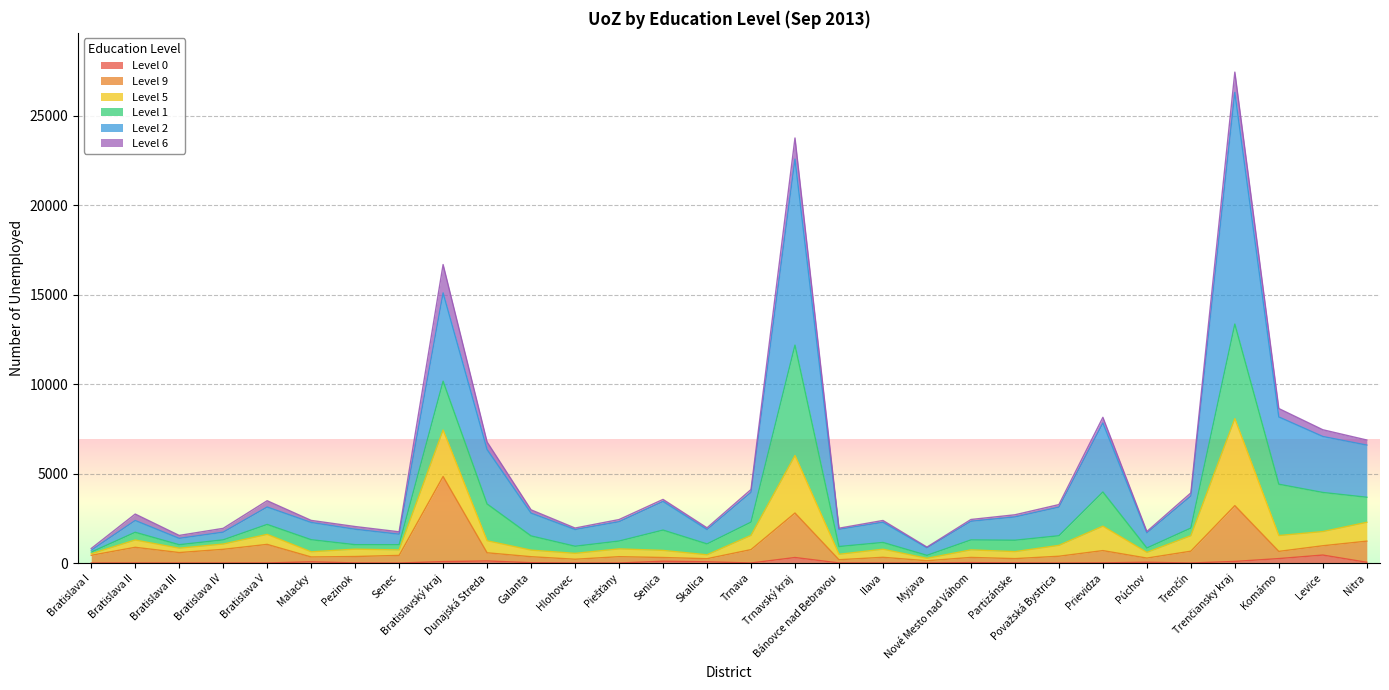

Where is Level 9 nearest to the value 2482?

Trnavský kraj